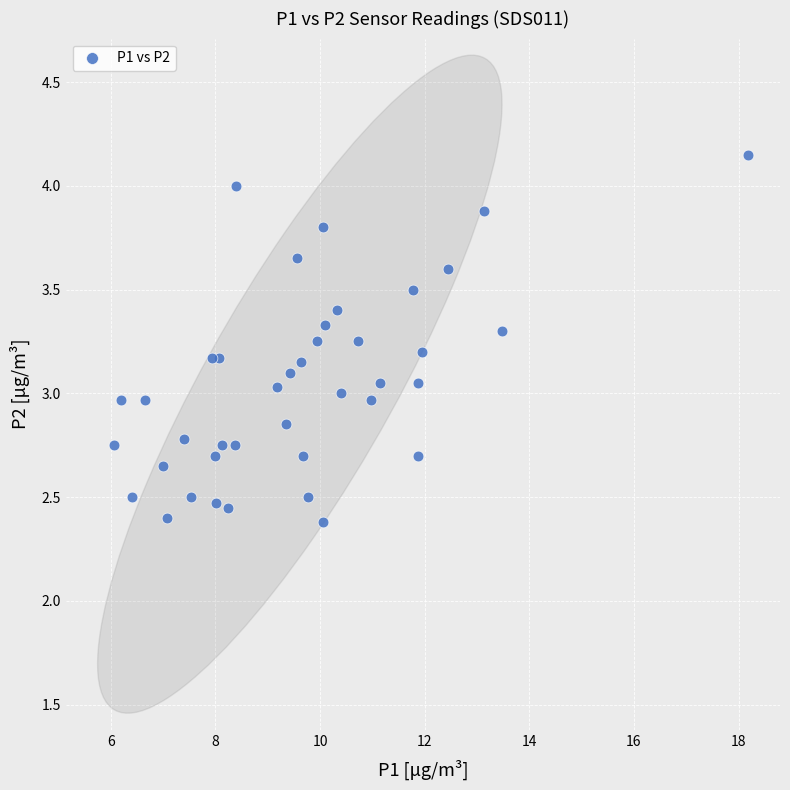

What is the range of X values (max minus min)?

12.1